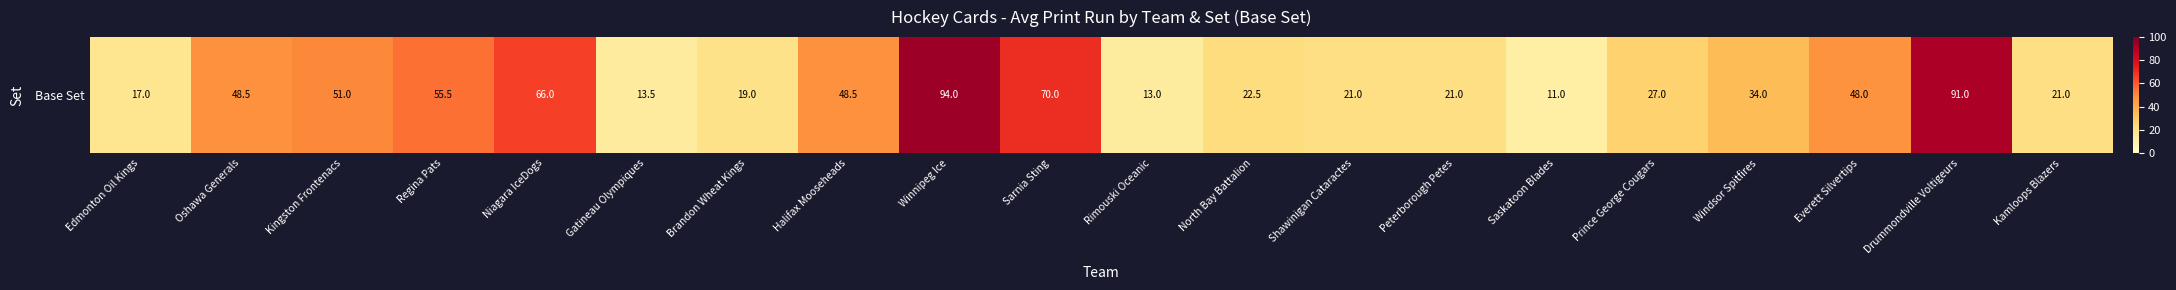

Which has a higher value, Saskatoon Blades or Windsor Spitfires?

Windsor Spitfires